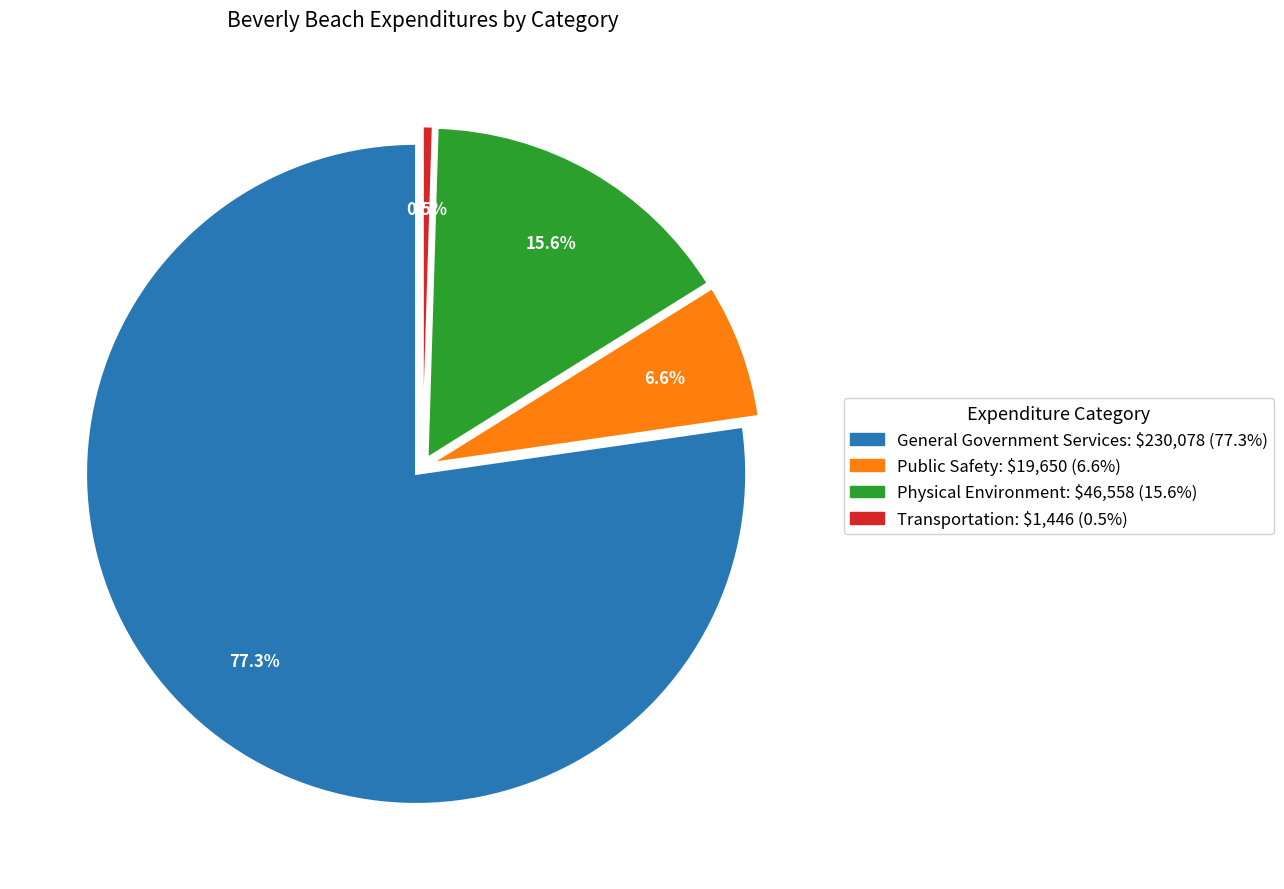

How many slices are in this pie chart?

4